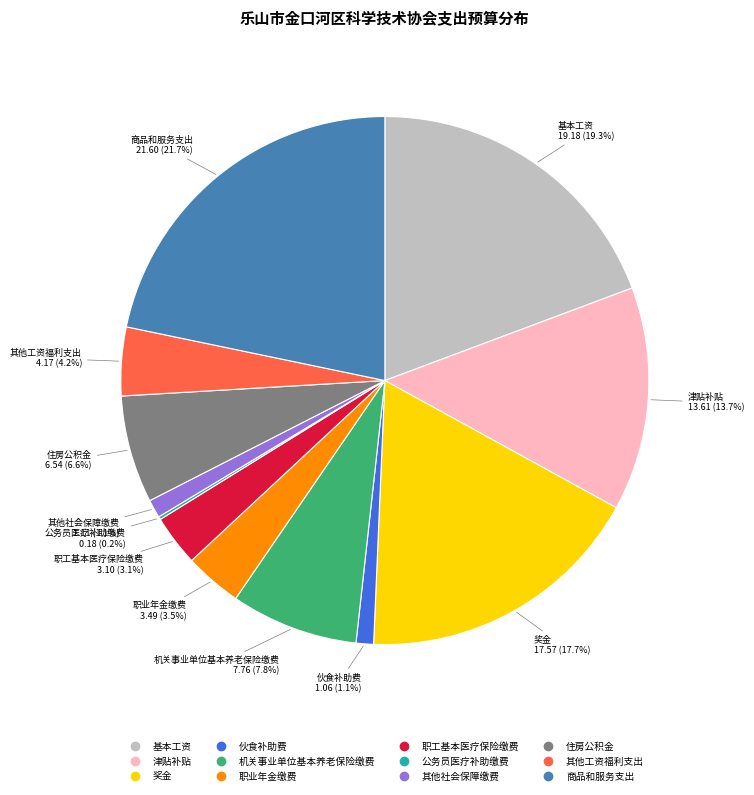

Which category has the biggest portion of the pie?

商品和服务支出